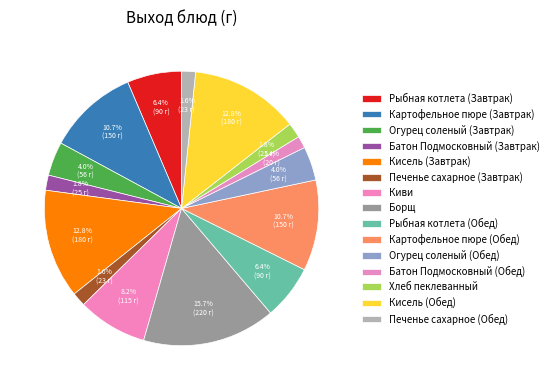

Count the number of slices in the pie.

15